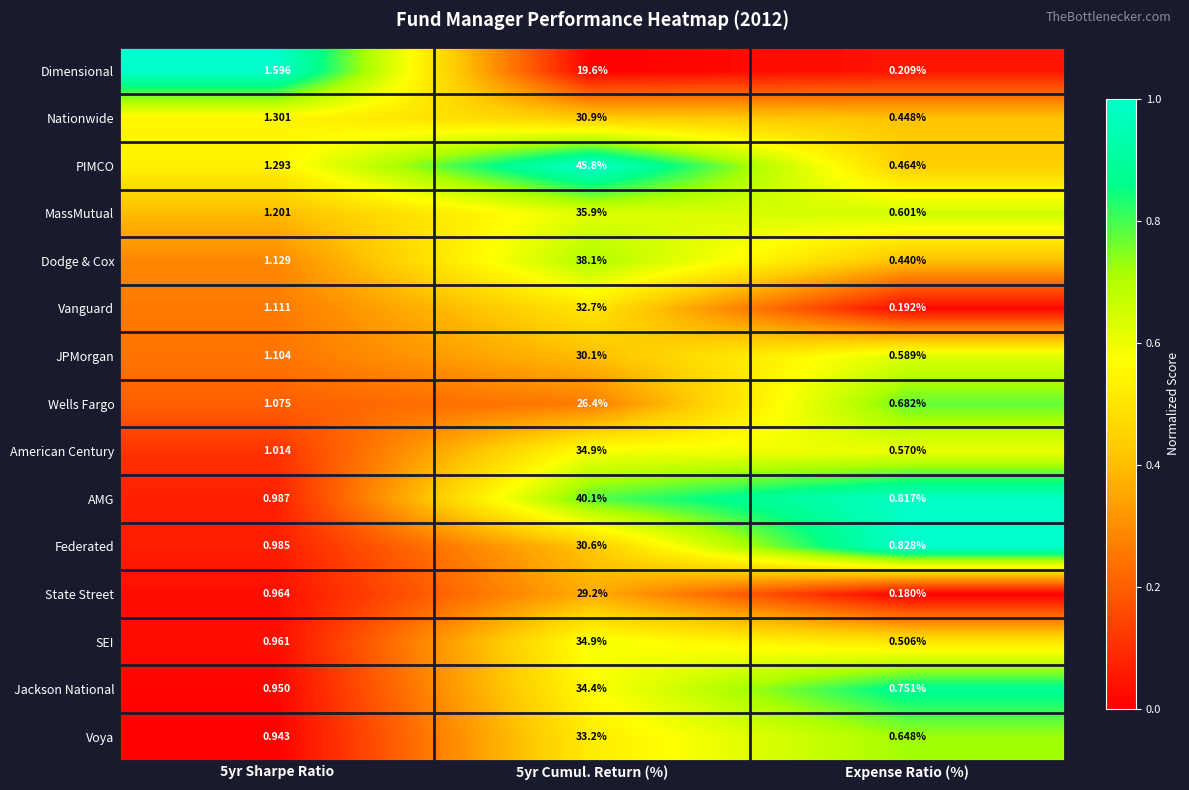

At which category does the chart reach its minimum across all series?

Expense Ratio (%)